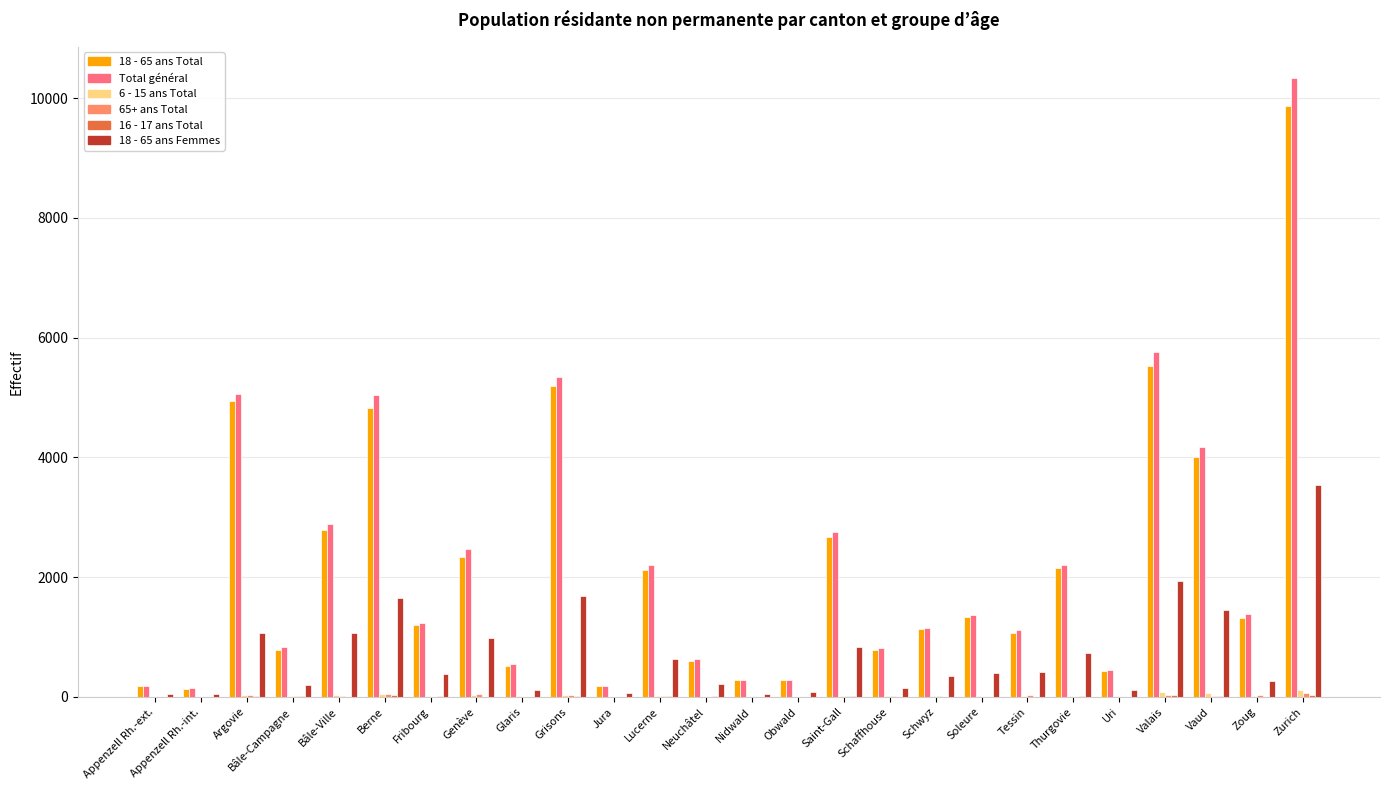

The 18 - 65 ans Total series shows 1335 at Soleure. True or false?

True